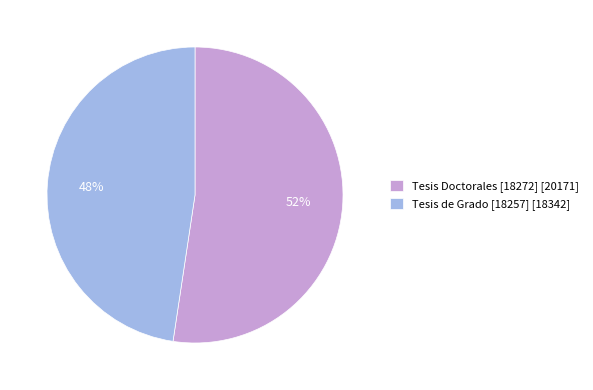

The Tesis de Grado [18257] slice represents 48% of the pie. True or false?

True